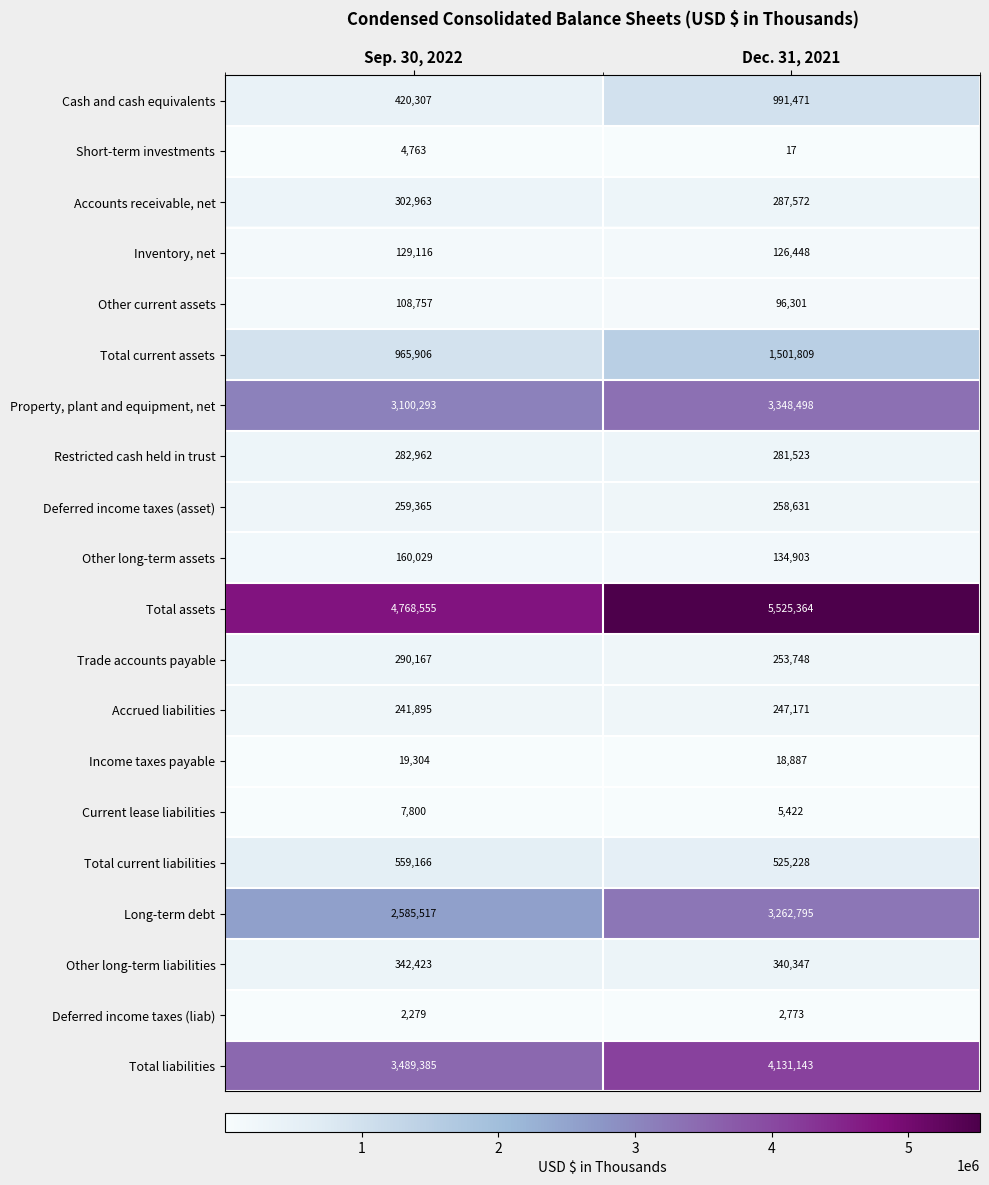

What is the minimum value for Other current assets?

96301